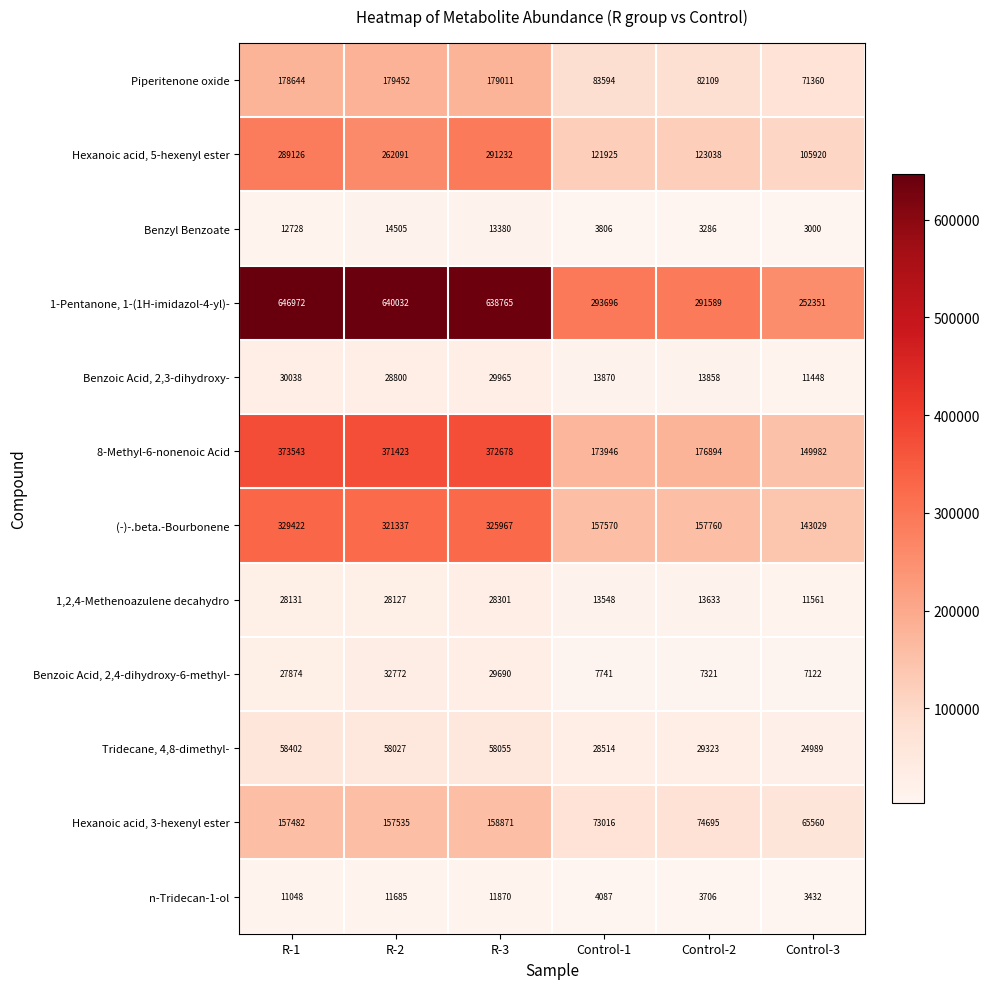

At which label is Tridecane, 4,8-dimethyl- closest to 41695?

Control-2